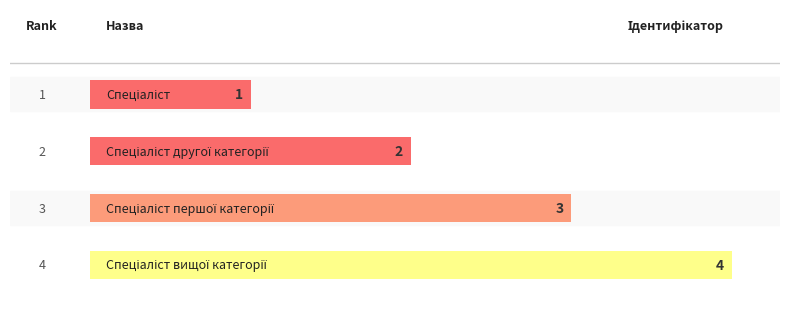

What is the approximate value at Спеціаліст першої категорії?

3